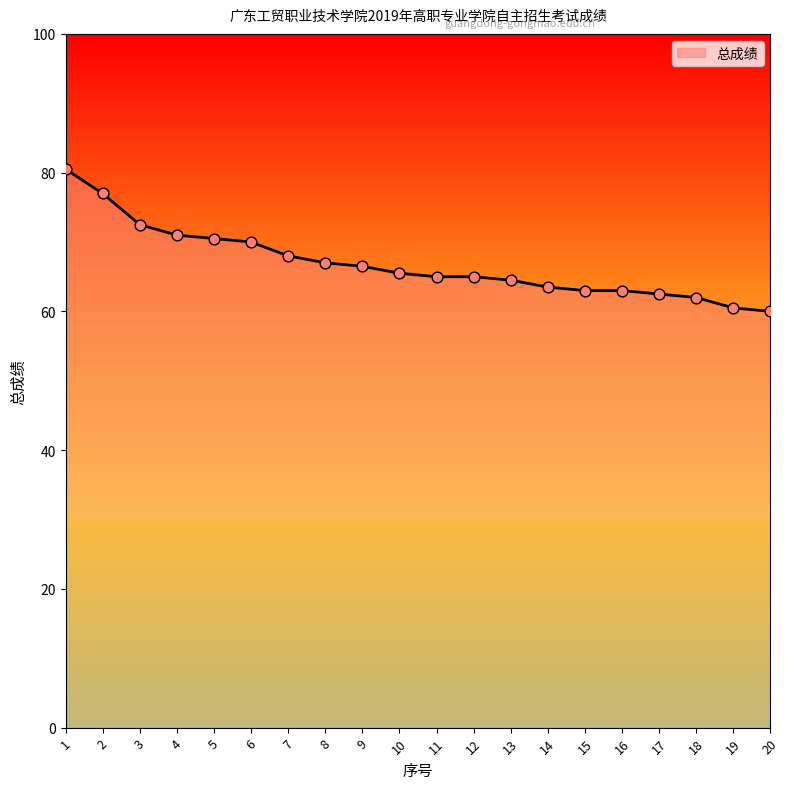

What is the change in value from 3 to 11?

-7.5